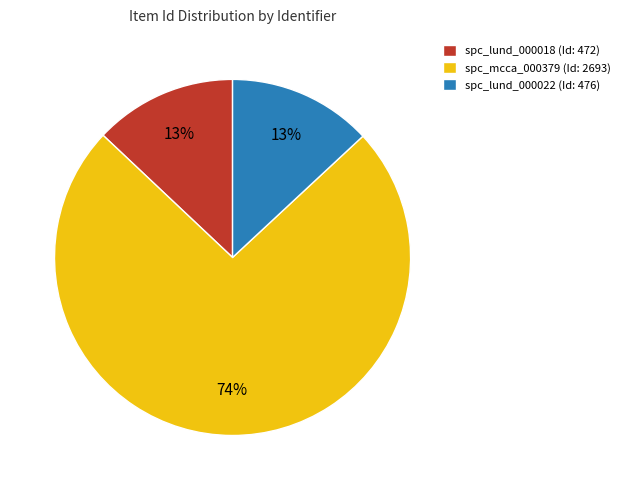

What is the ratio of the value at spc_mcca_000379 to the value at spc_lund_000018?

5.7